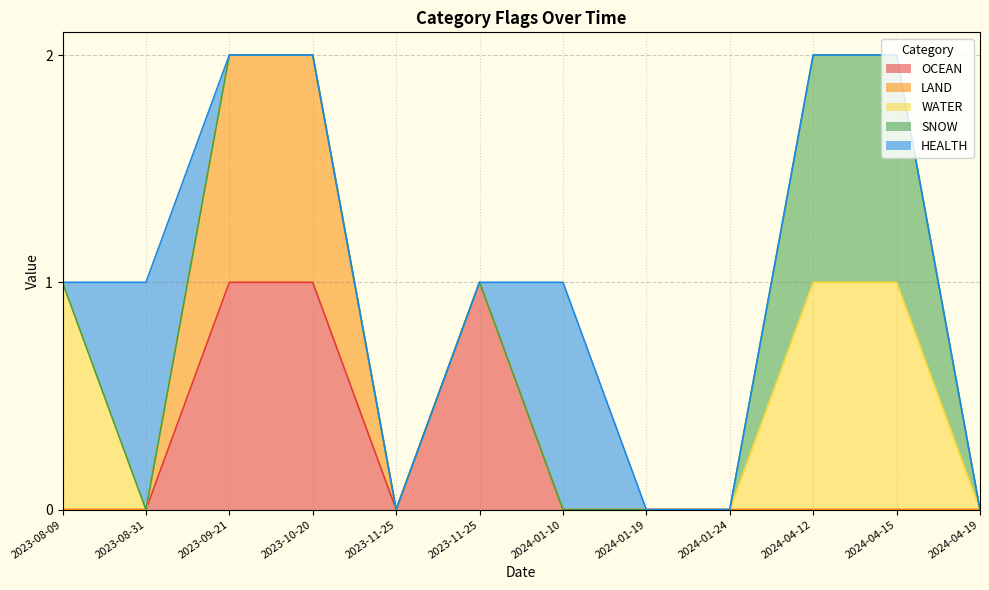

At which category is the sum across all series the highest?

2023-10-20